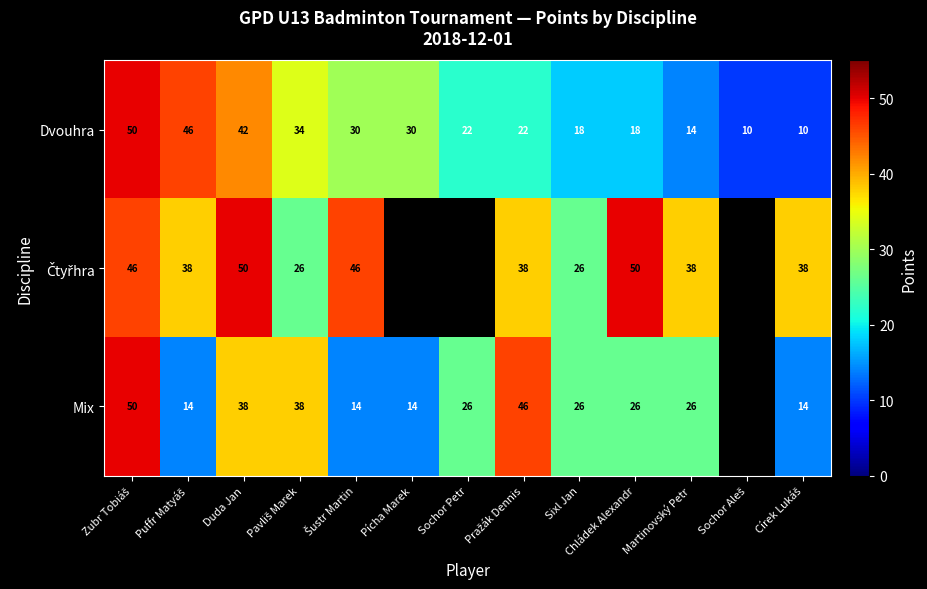

What is the difference between the second highest and minimum values in the Dvouhra series?

36